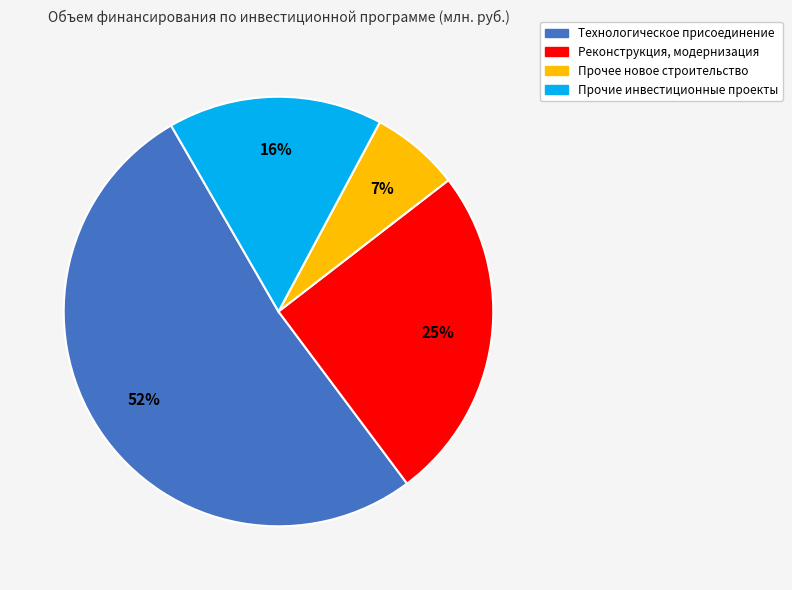

To the nearest percent, what is the average slice percentage?

25%